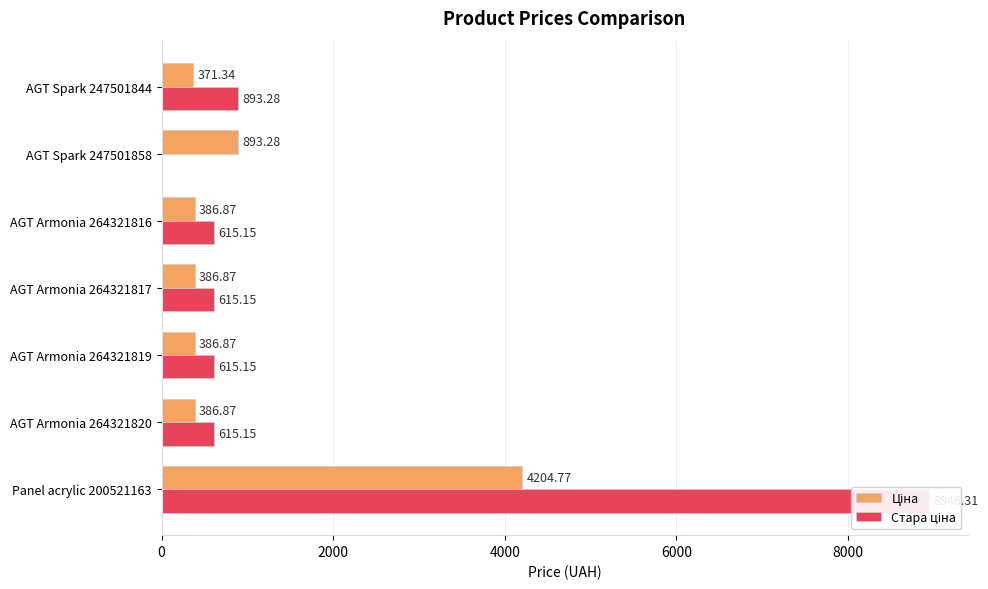

What are all the series names shown in the legend?

Ціна, Стара ціна